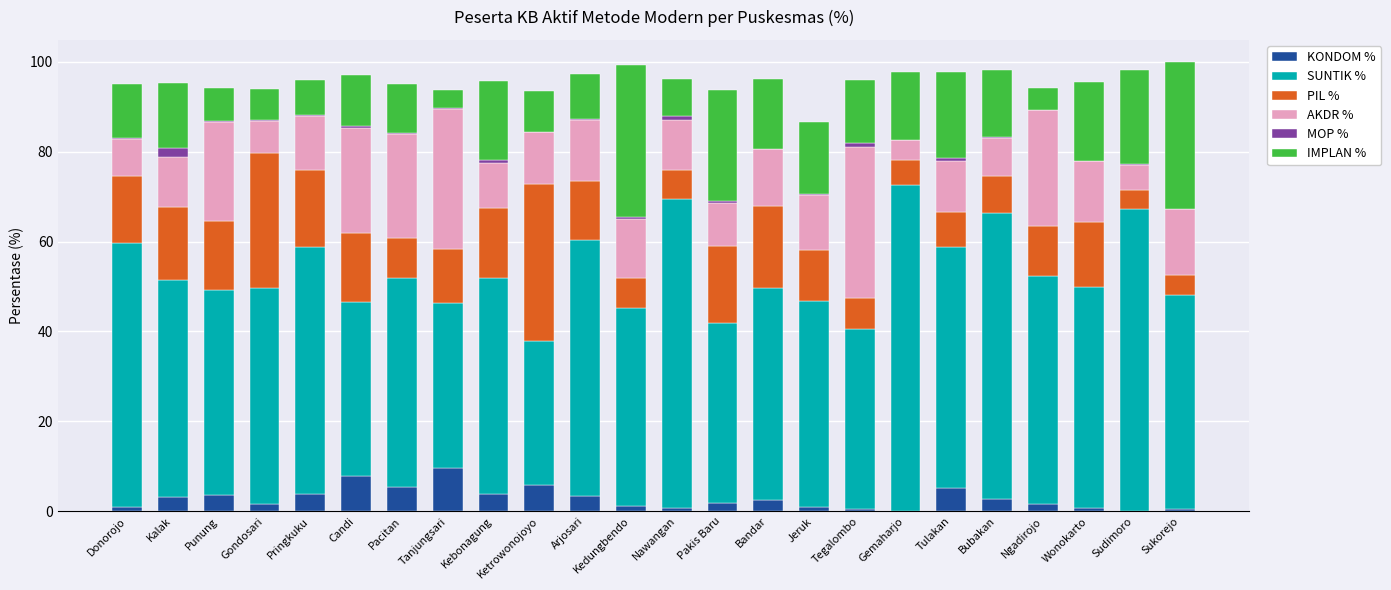

Does the chart contain stacked bars?

Yes